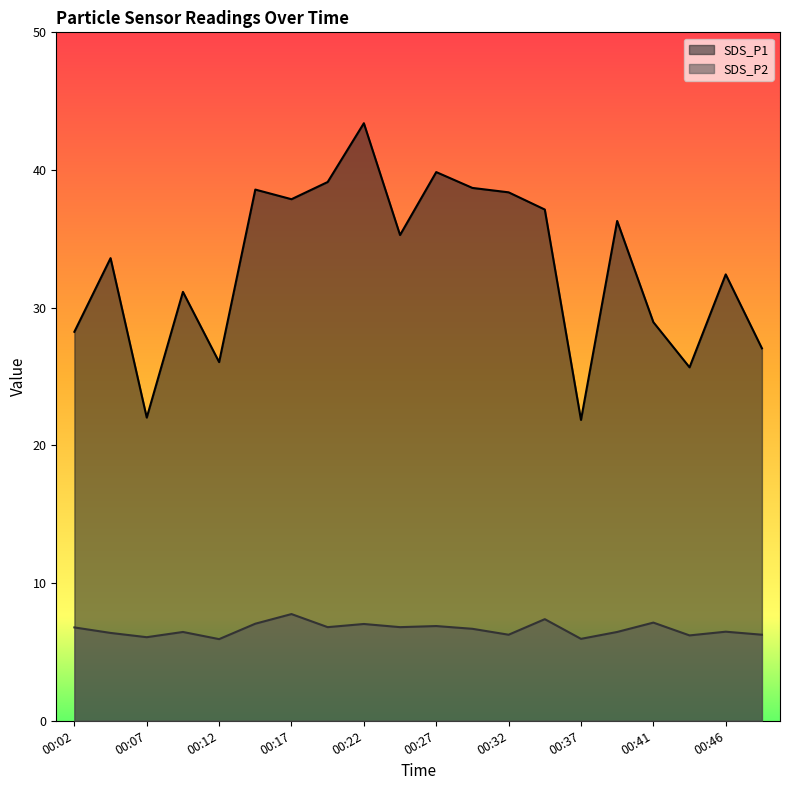

How many data points in SDS_P2 are above 6?

18